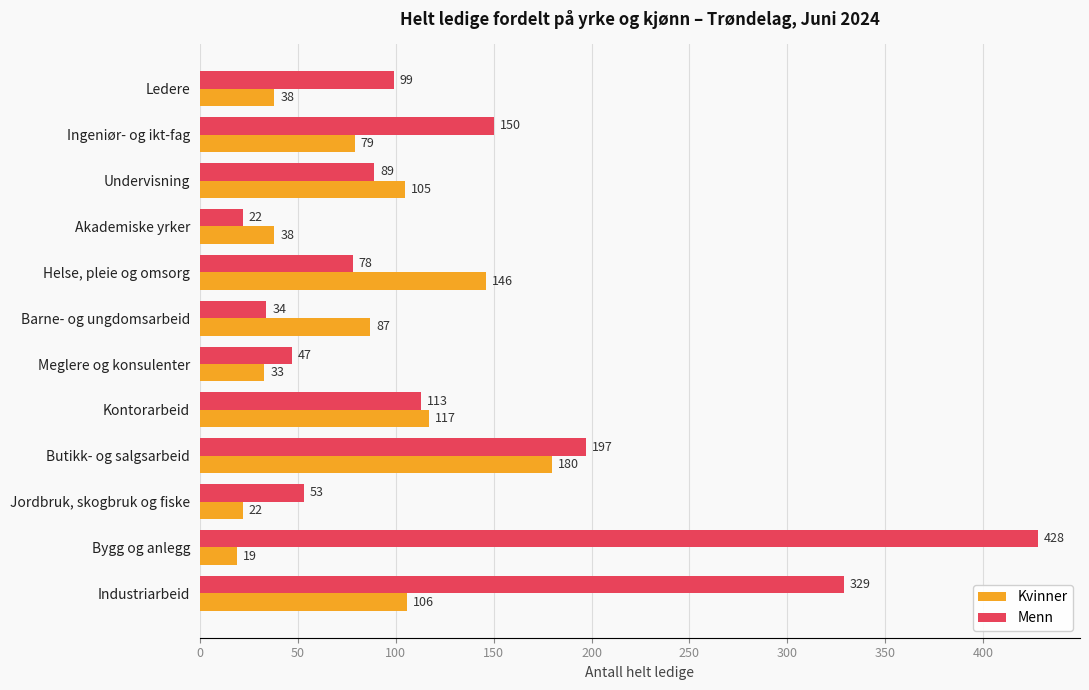

True or false: Kvinner has a value of 154 at Kontorarbeid.

False